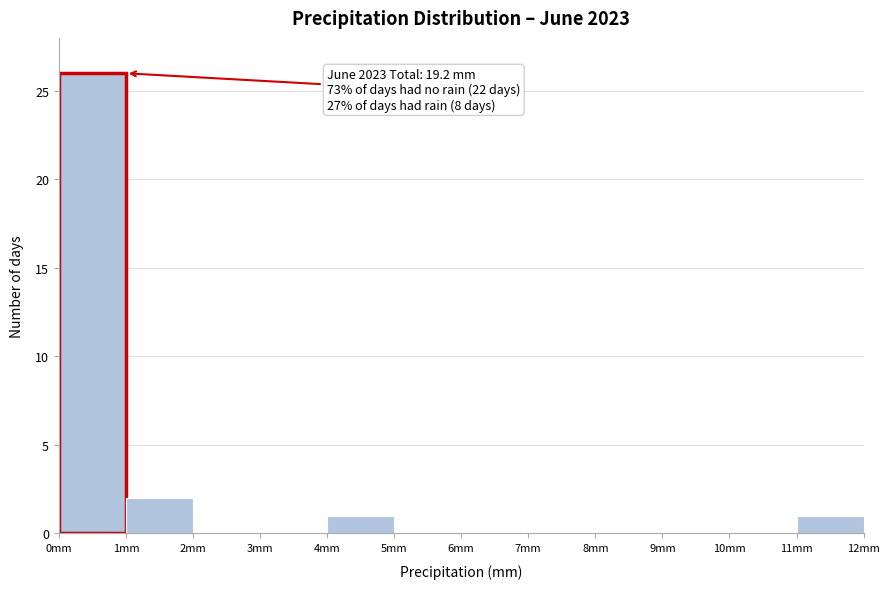

Which range on the x-axis has the tallest bar?

0 to 1